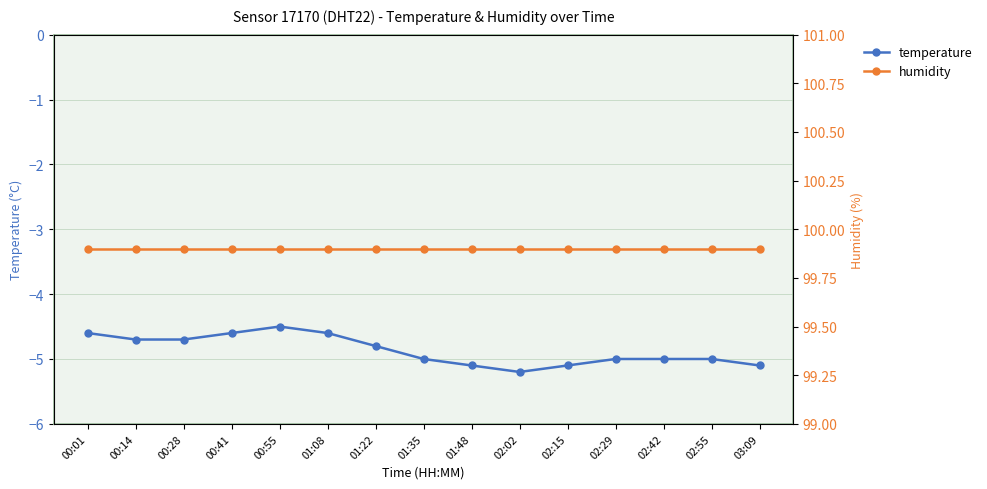

What position from the left is 00:01?

1